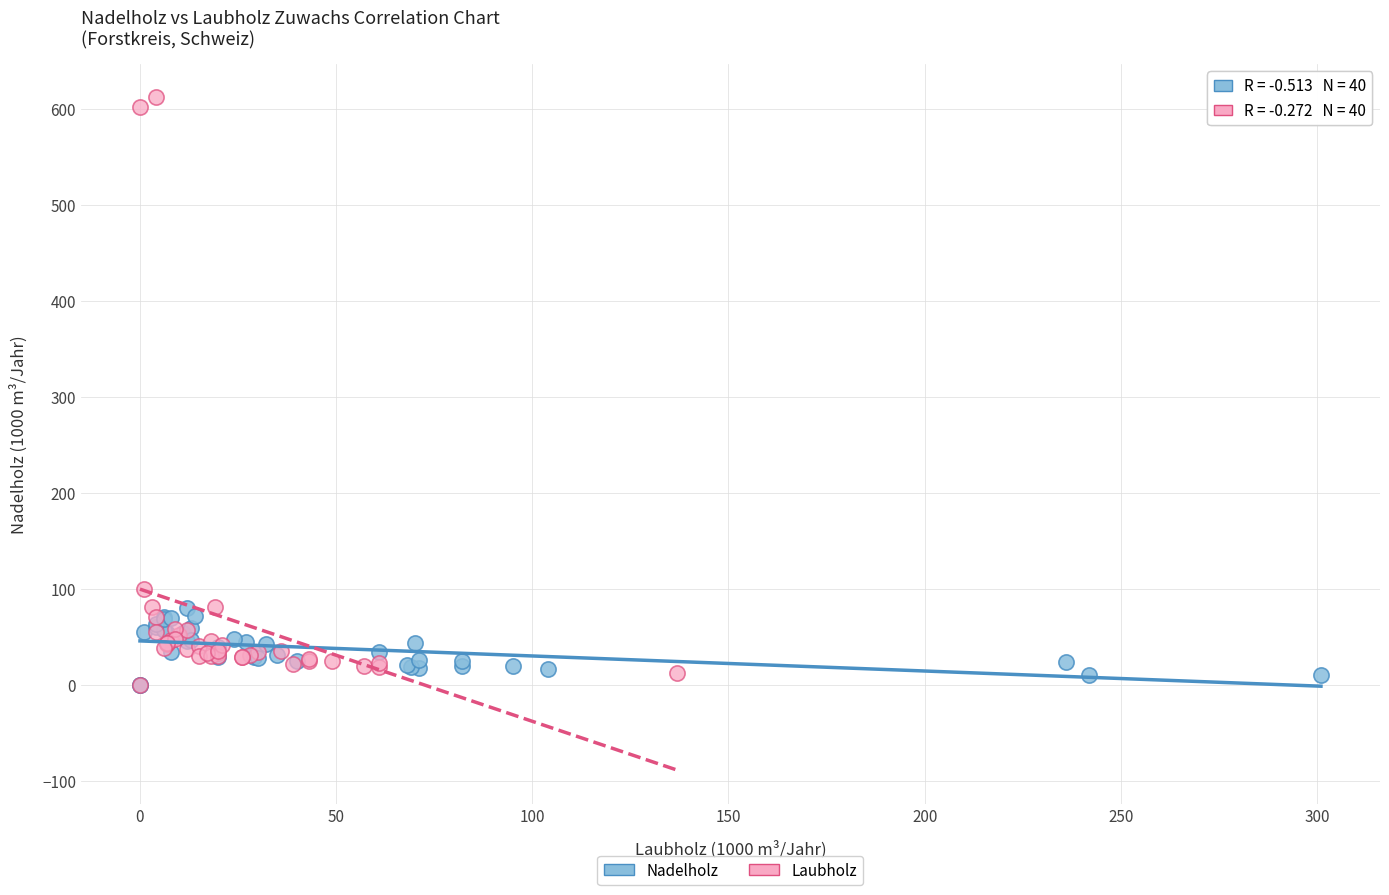

Which series contains the highest Y value?

Laubholz